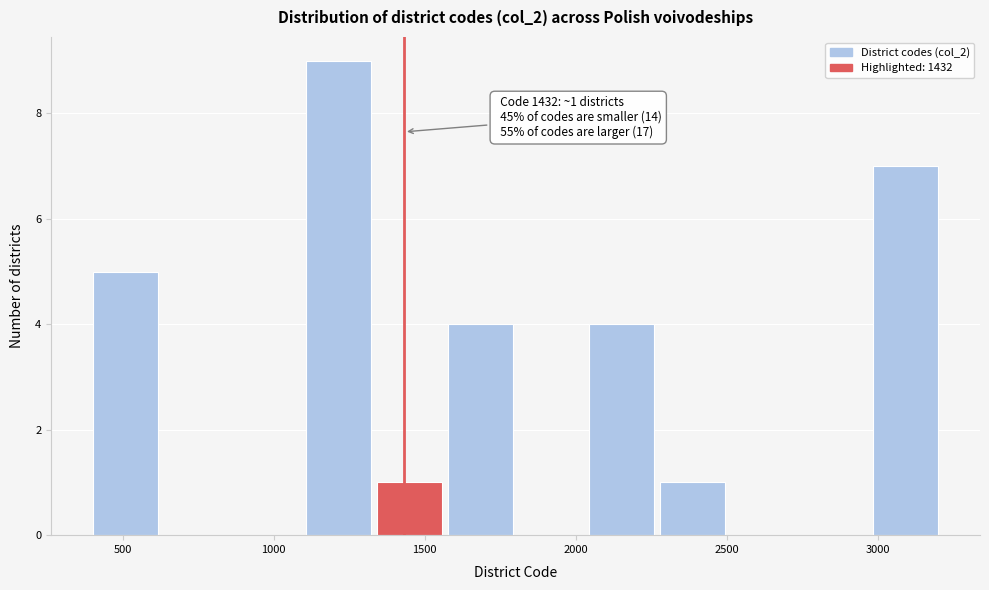

Which range on the x-axis has the tallest bar?

1100 to 1350